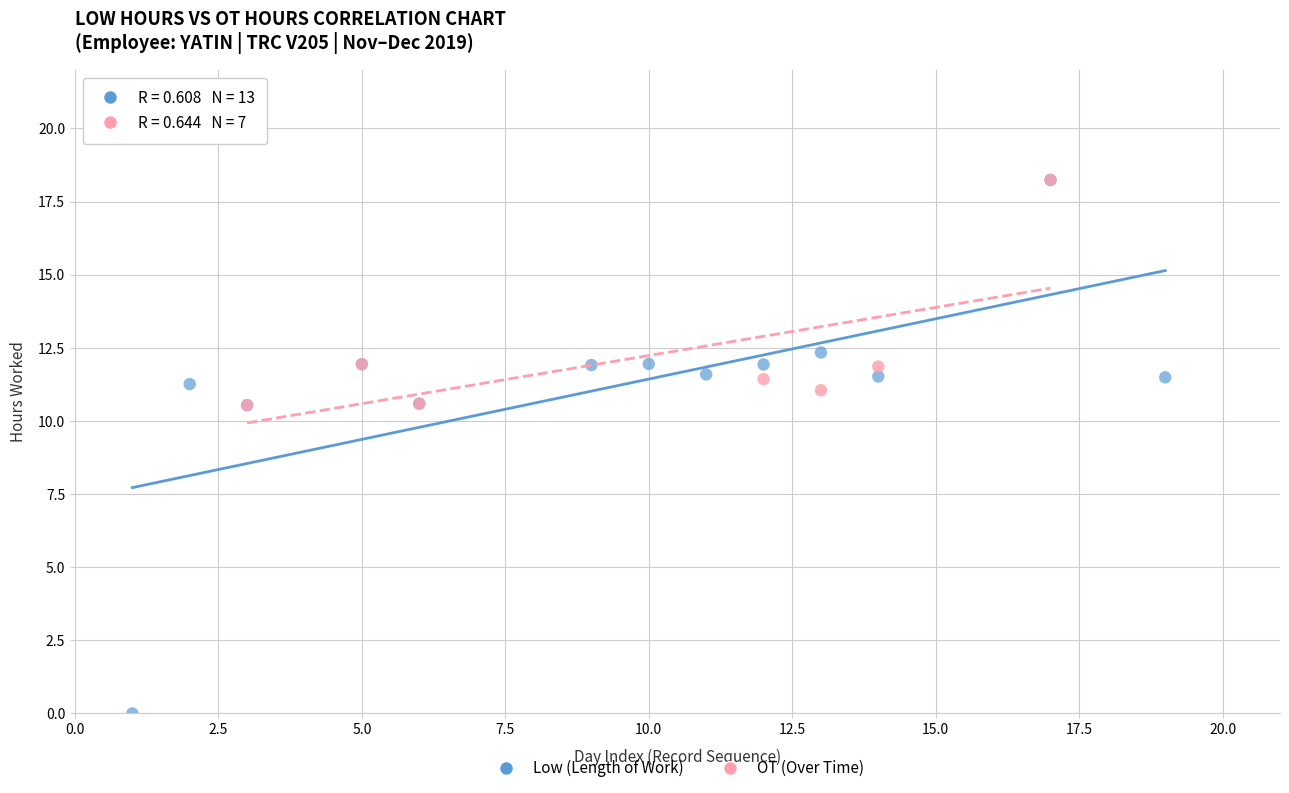

Which series reaches the minimum Y coordinate?

Low (Length of Work)